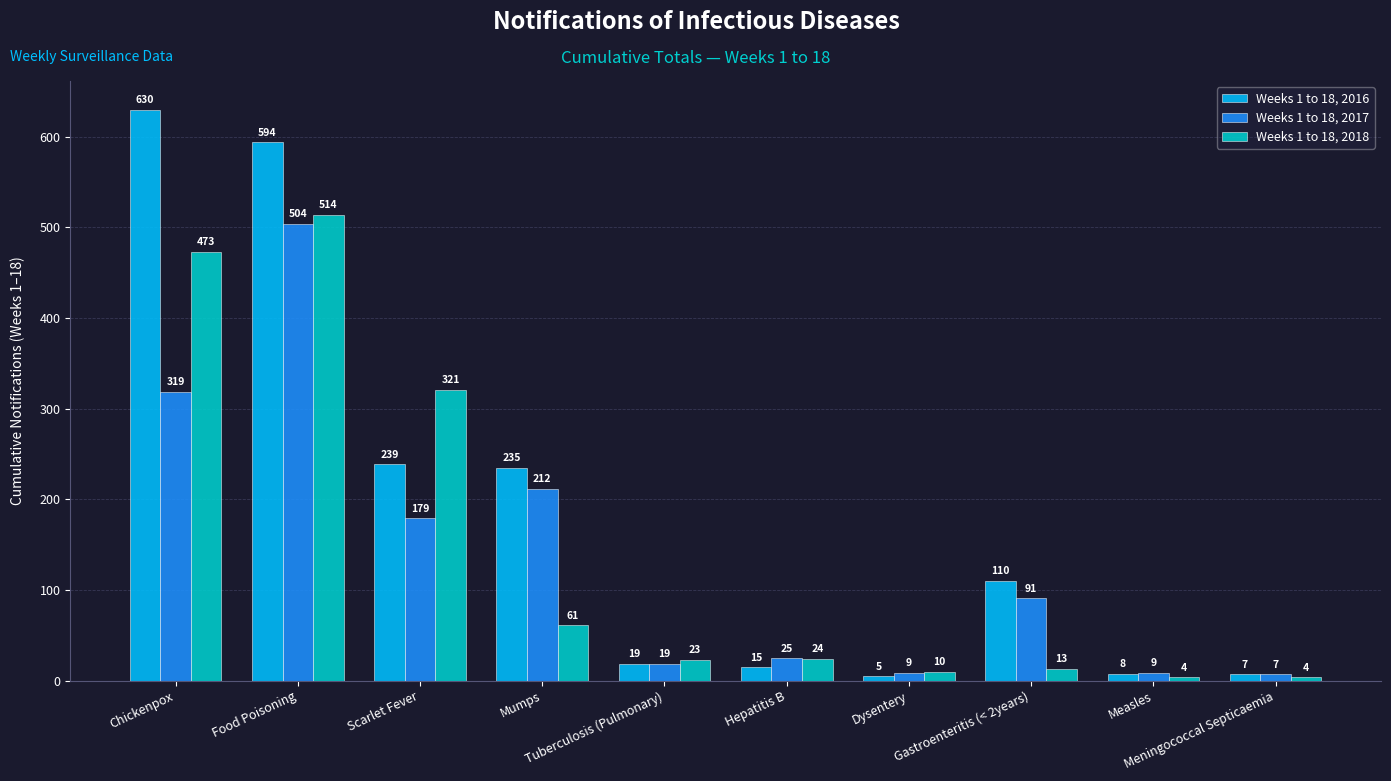

What value does the Weeks 1 to 18, 2017 series have at Gastroenteritis (< 2years)?

91